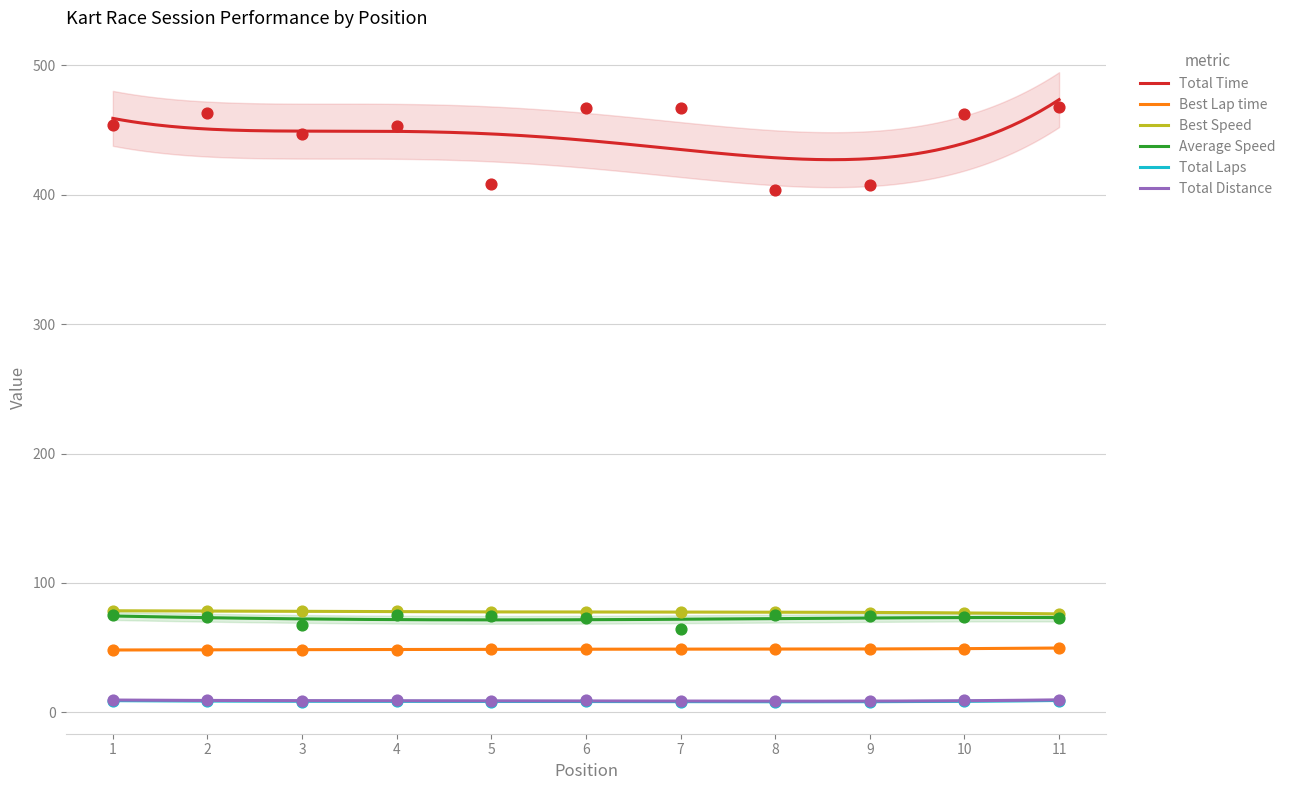

At how many categories does at least one series exceed 196?

11